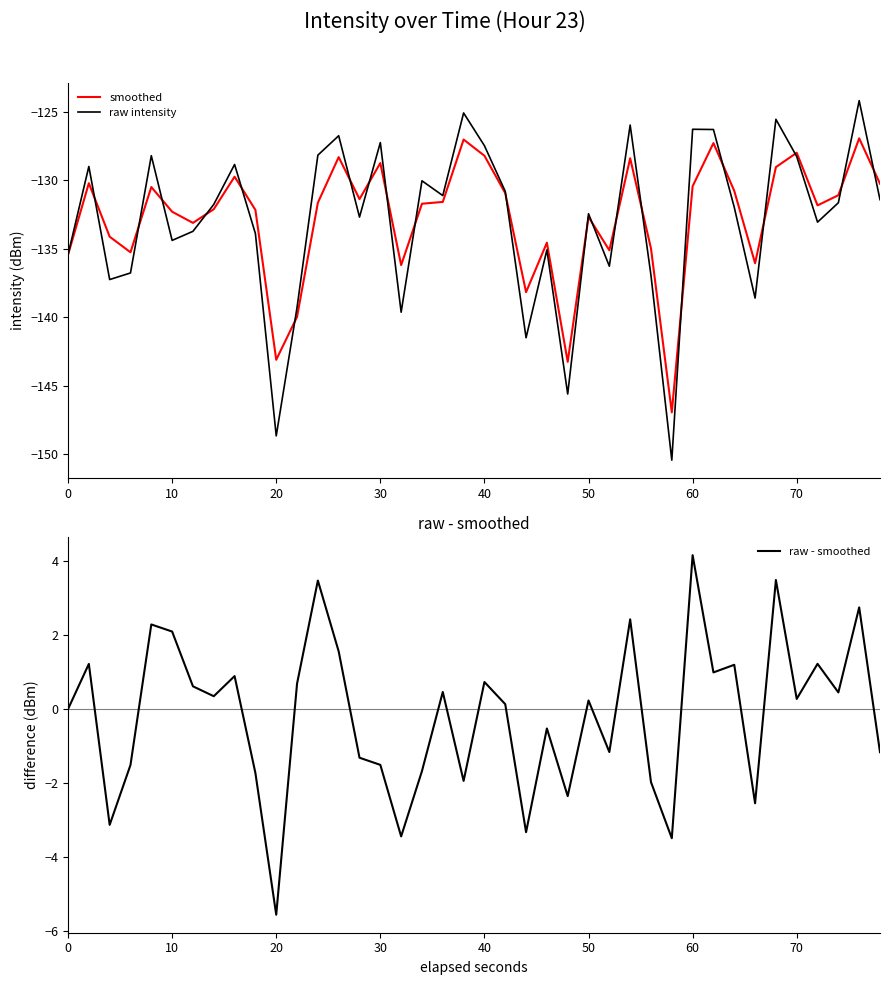

What is the highest value of the smoothed series?

-126.9